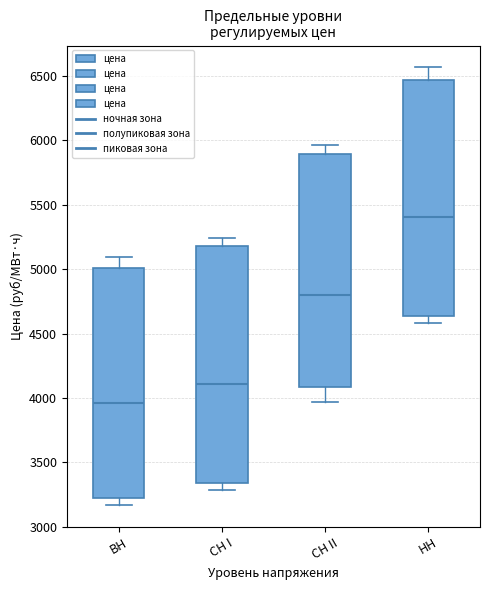

Which box has the lowest median line?

ВН